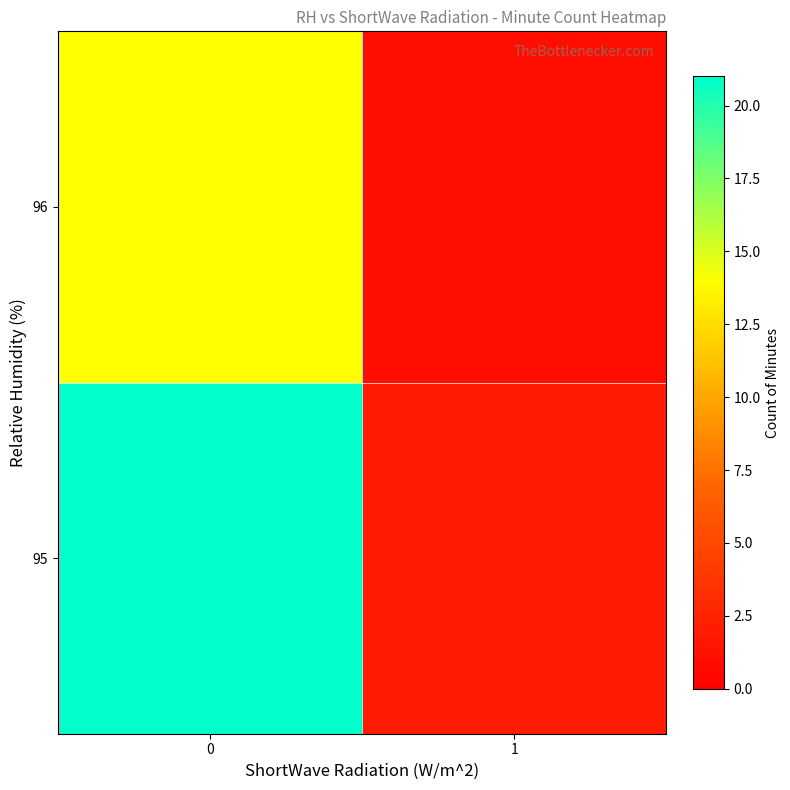

What is the greatest value displayed?

21